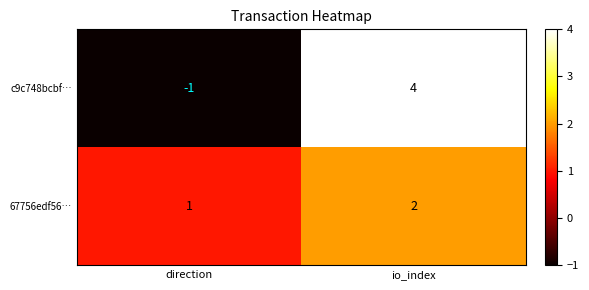

At which label does c9c748bcbf… reach its minimum?

direction